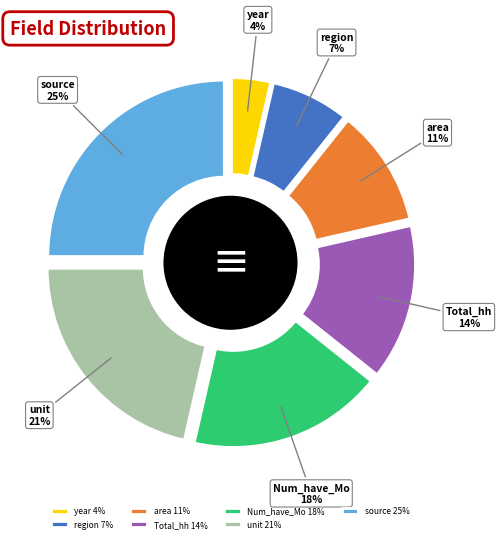

To the nearest percent, what percentage of the pie is region?

7%